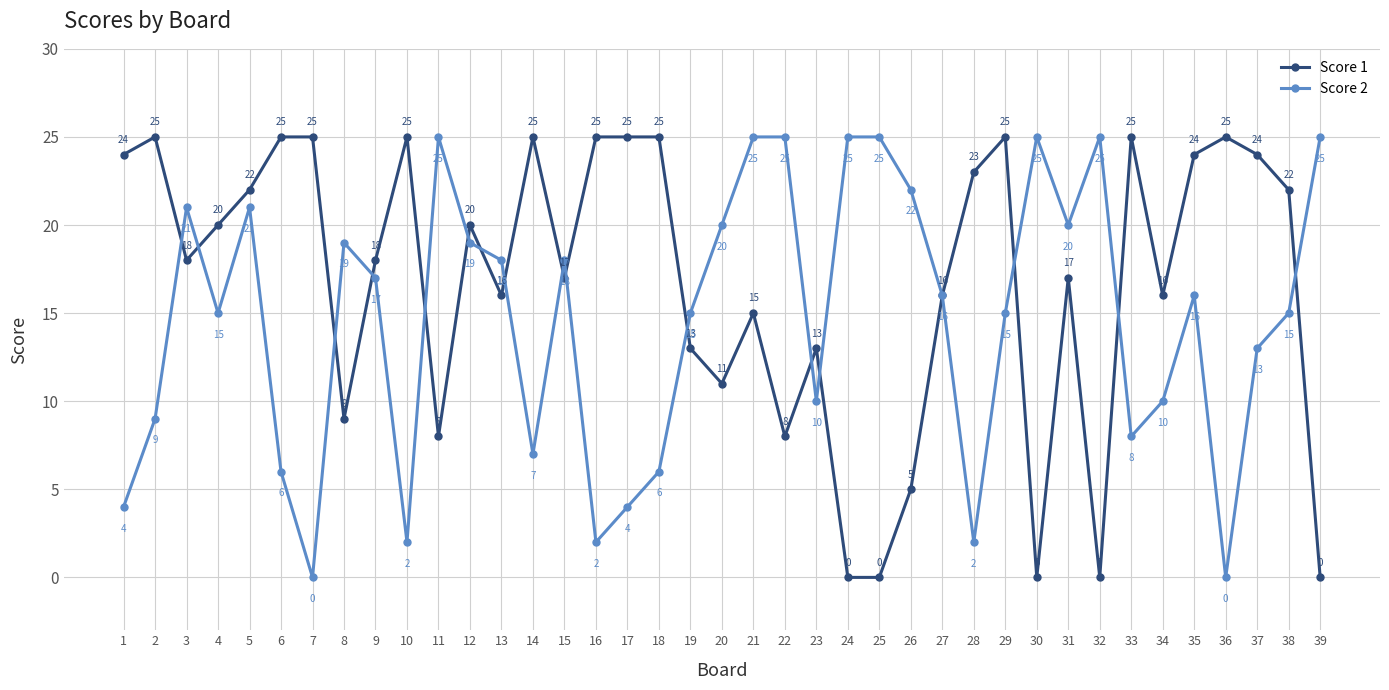

What is the value of the Score 2 point at the 31st from the left?

20